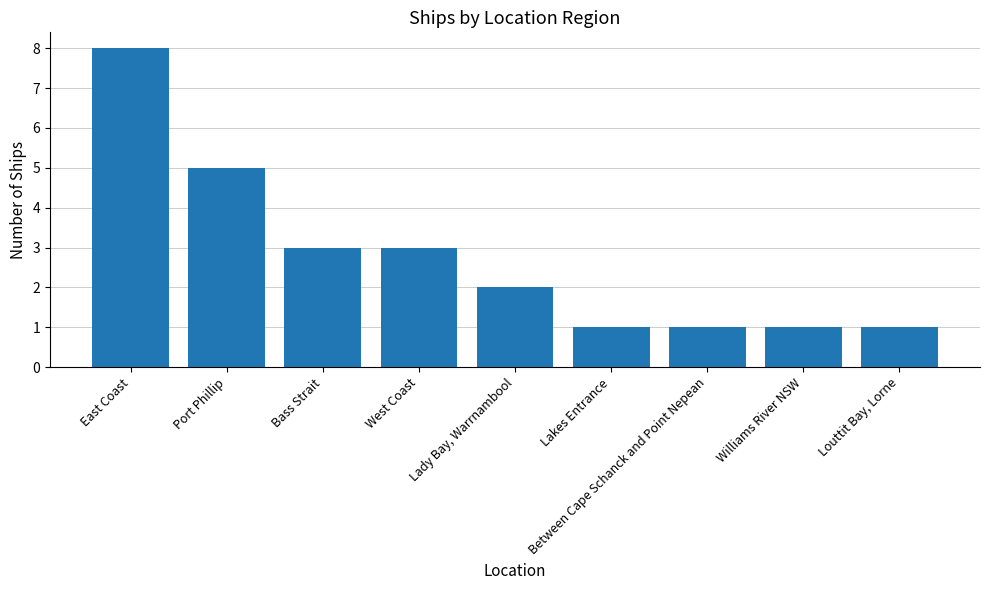

Which label corresponds to the largest value in the chart?

East Coast